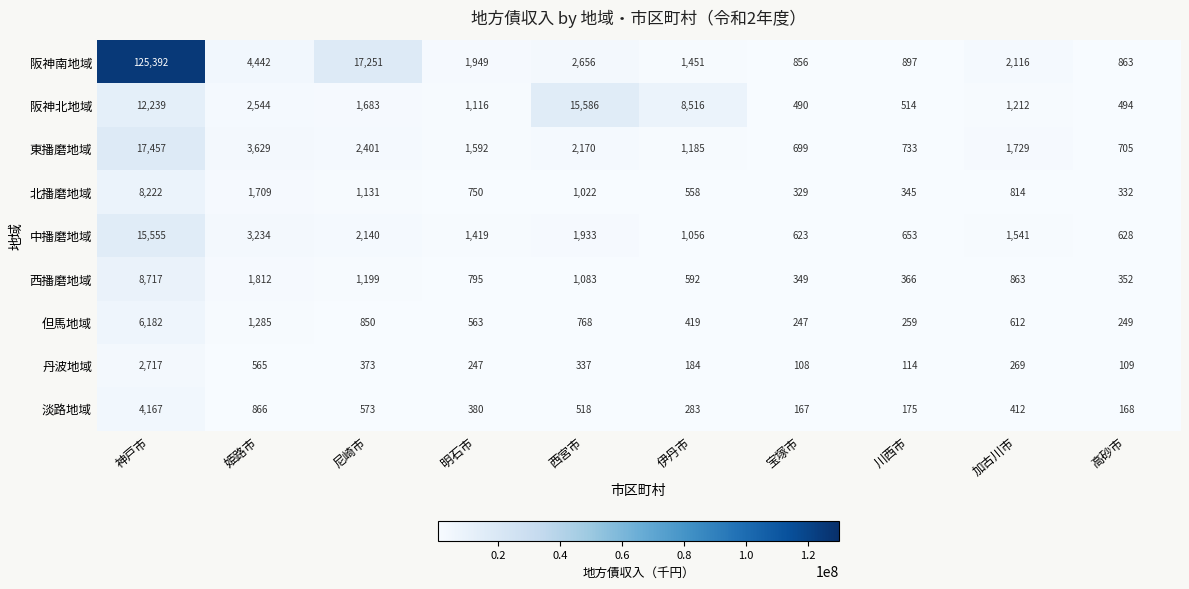

What is the minimum value shown in the chart?

108932